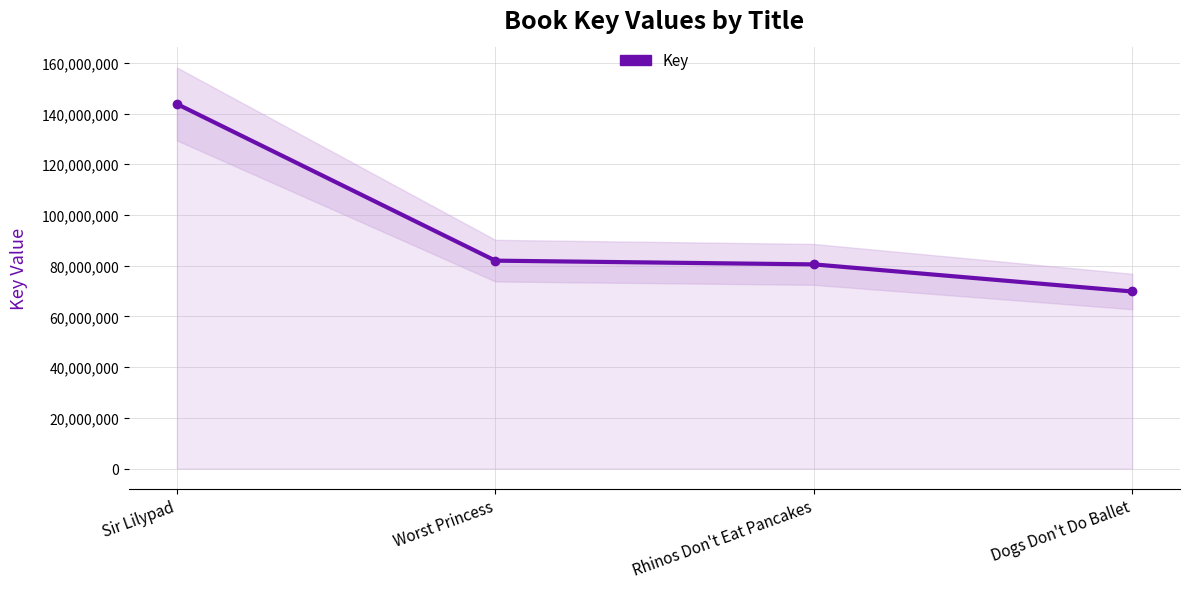

Which label corresponds to the smallest value in the chart?

Dogs Don't Do Ballet